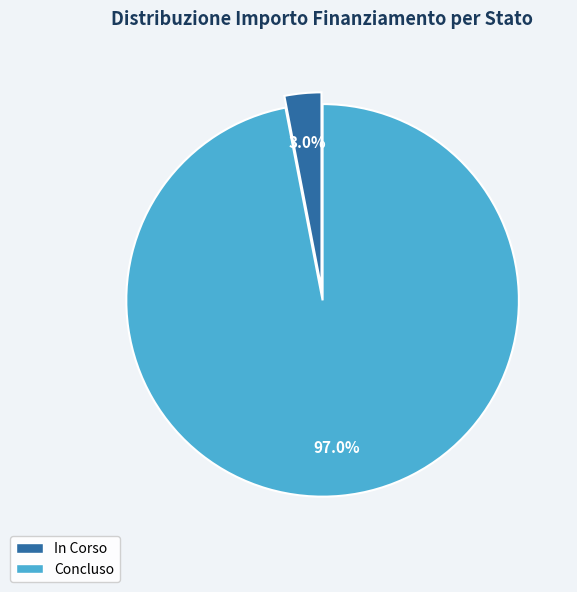

Combined, what portion of the pie is Concluso and In Corso?

100.0%